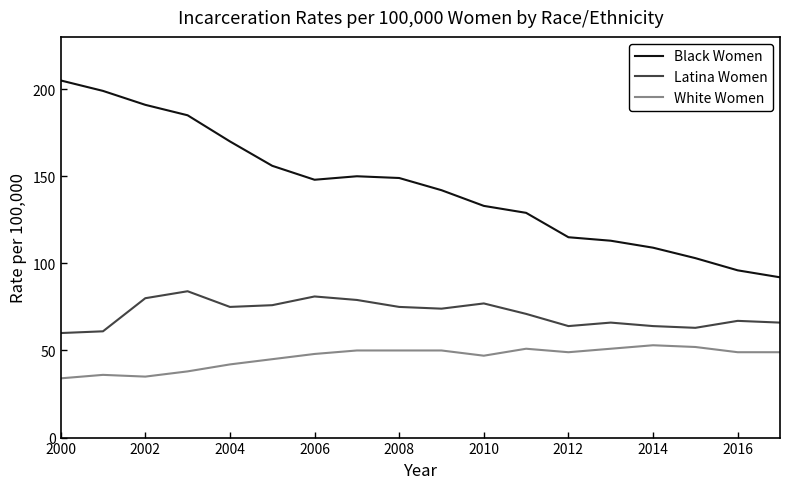

True or false: Black Women and Latina Women cross at least once.

False